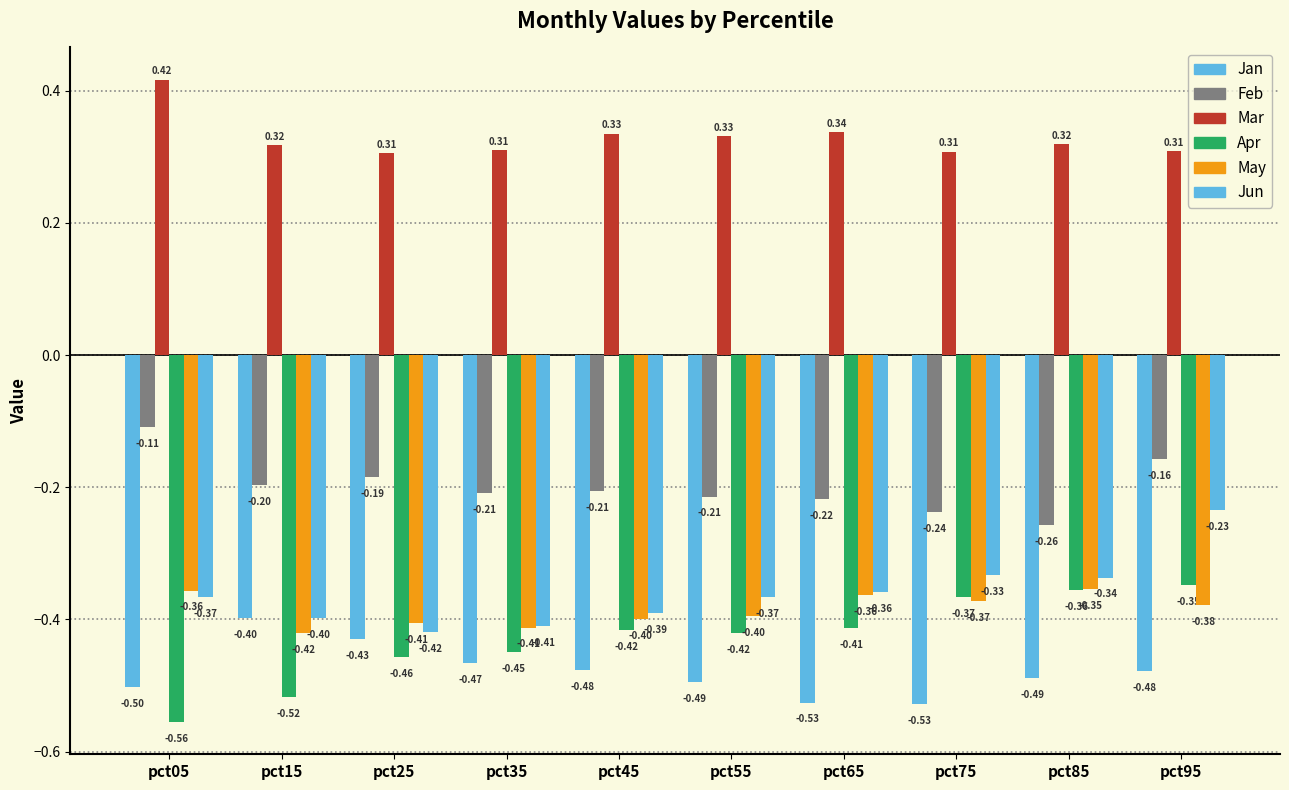

Which category has the highest value in the Jan series?

pct15